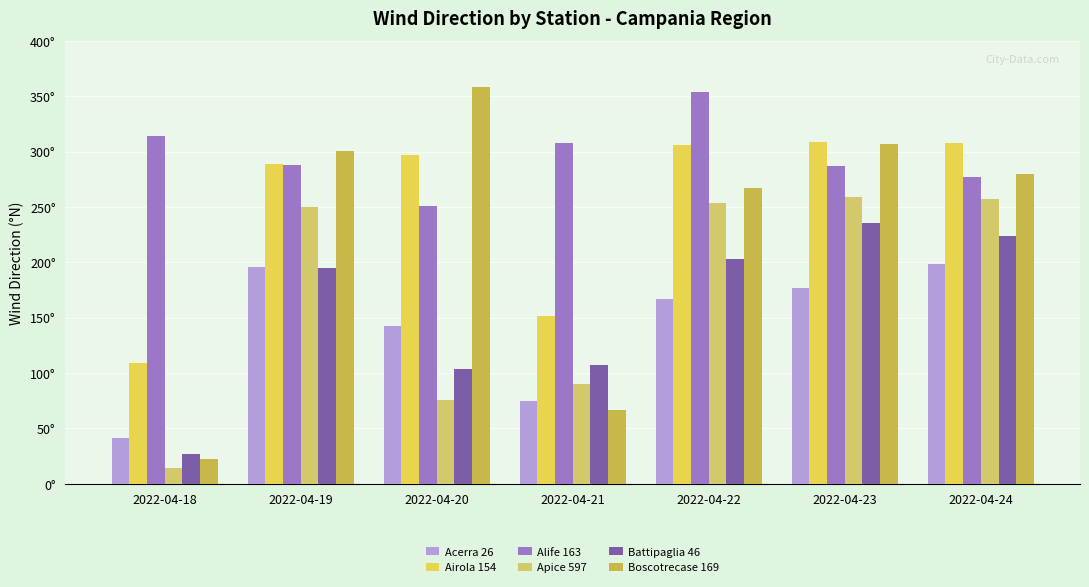

What is the sum of all Boscotrecase 169 values?

1602